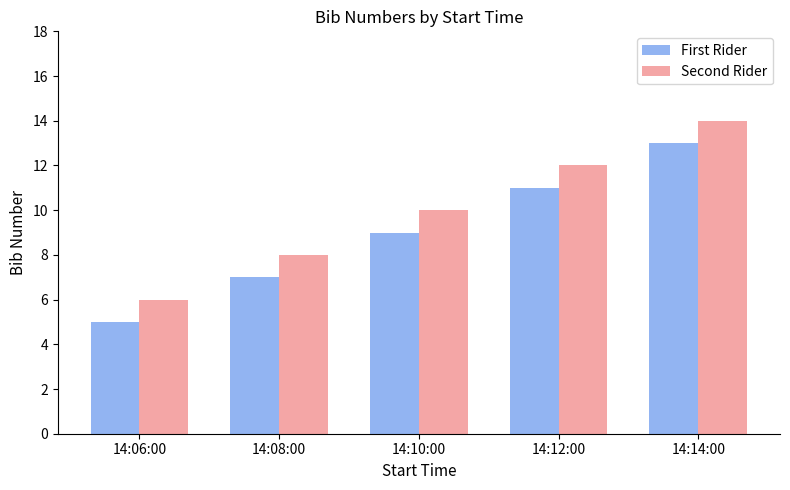

At which label does First Rider reach its peak?

14:14:00